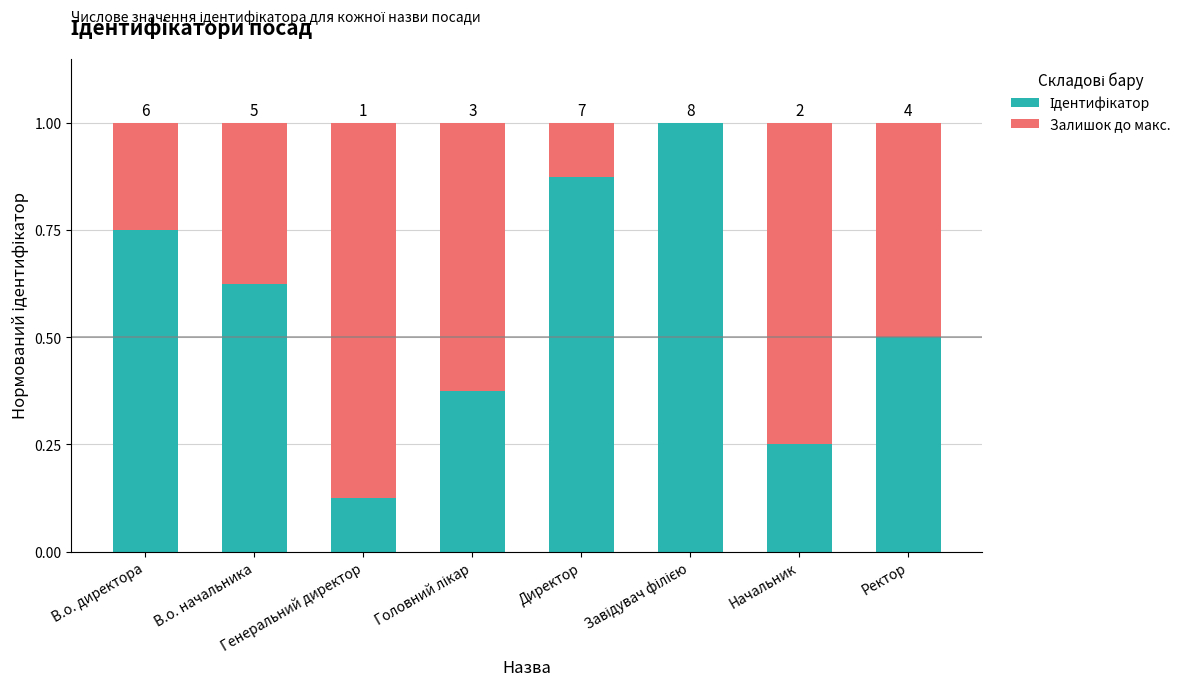

Which series has the widest spread of values?

Ідентифікатор